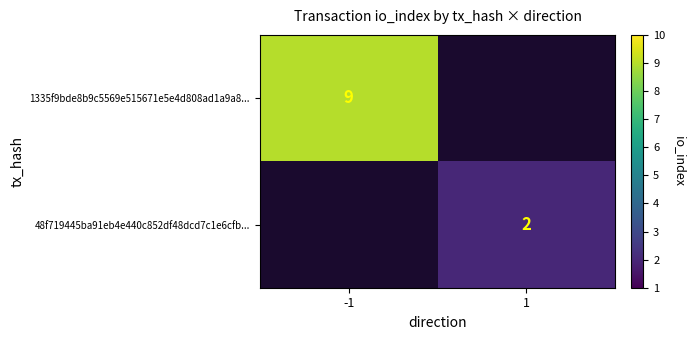

How many distinct data groups are displayed?

2